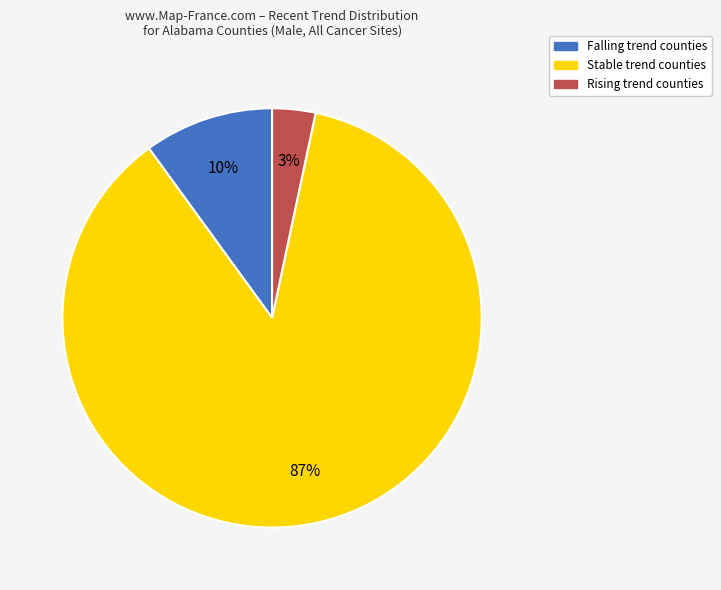

Is there a majority slice in this chart?

Yes